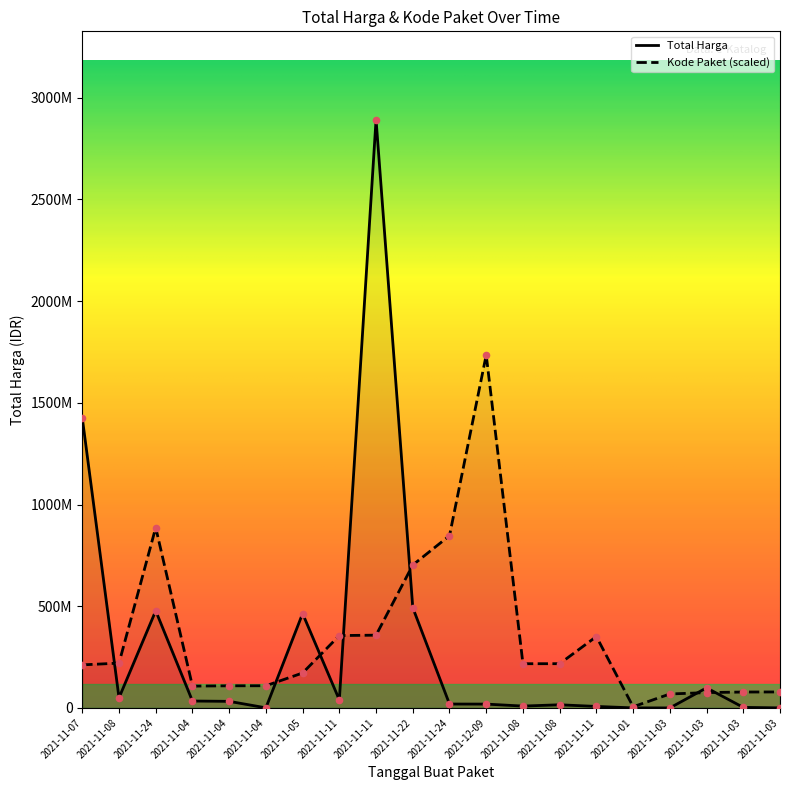

Which series reaches the minimum Y coordinate?

Total Harga